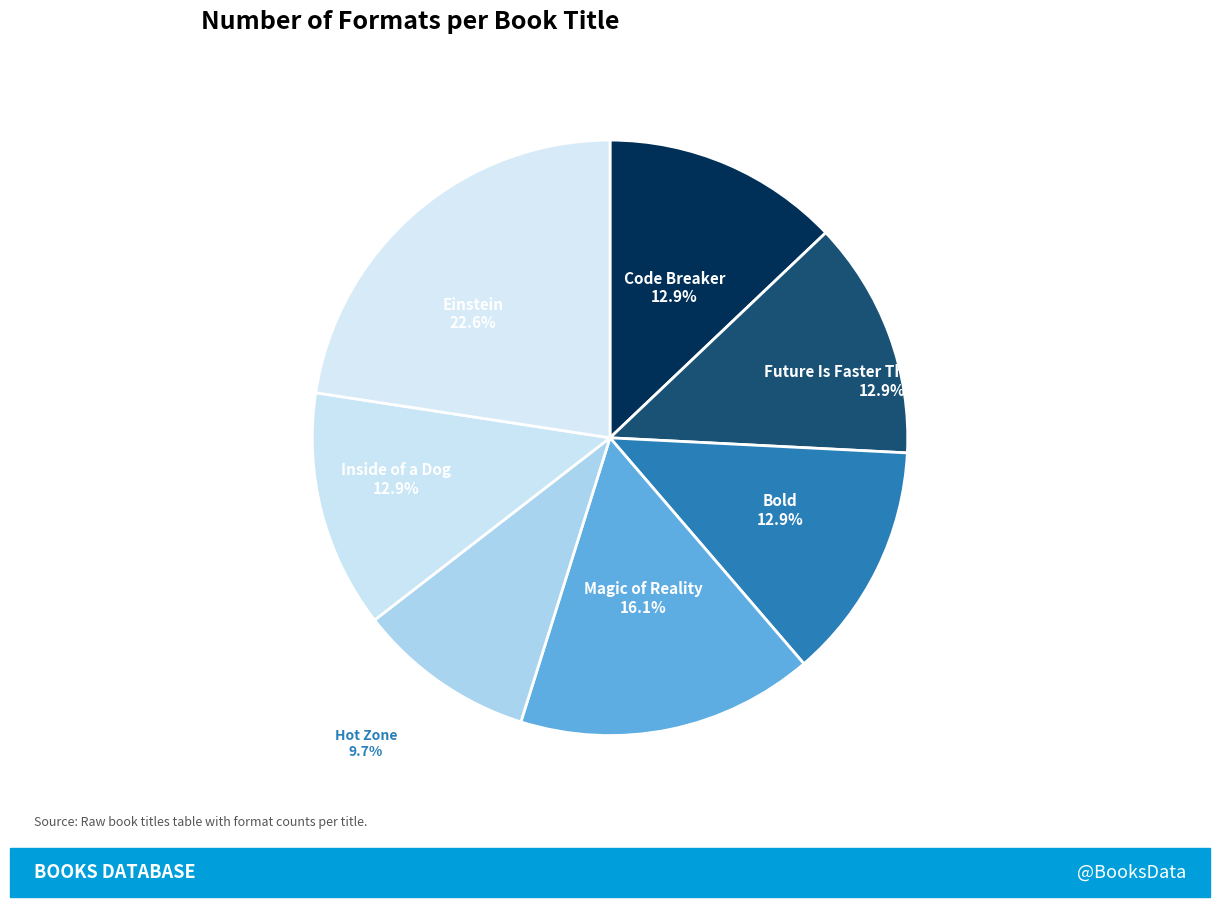

To the nearest percent, what is the average slice percentage?

14%